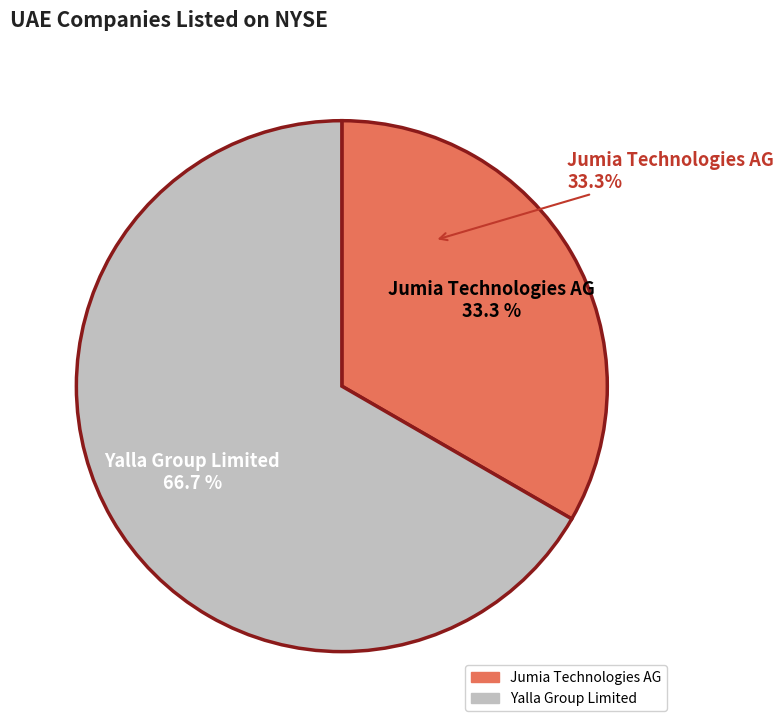

What portion of the pie excludes Yalla Group Limited?

33.3%